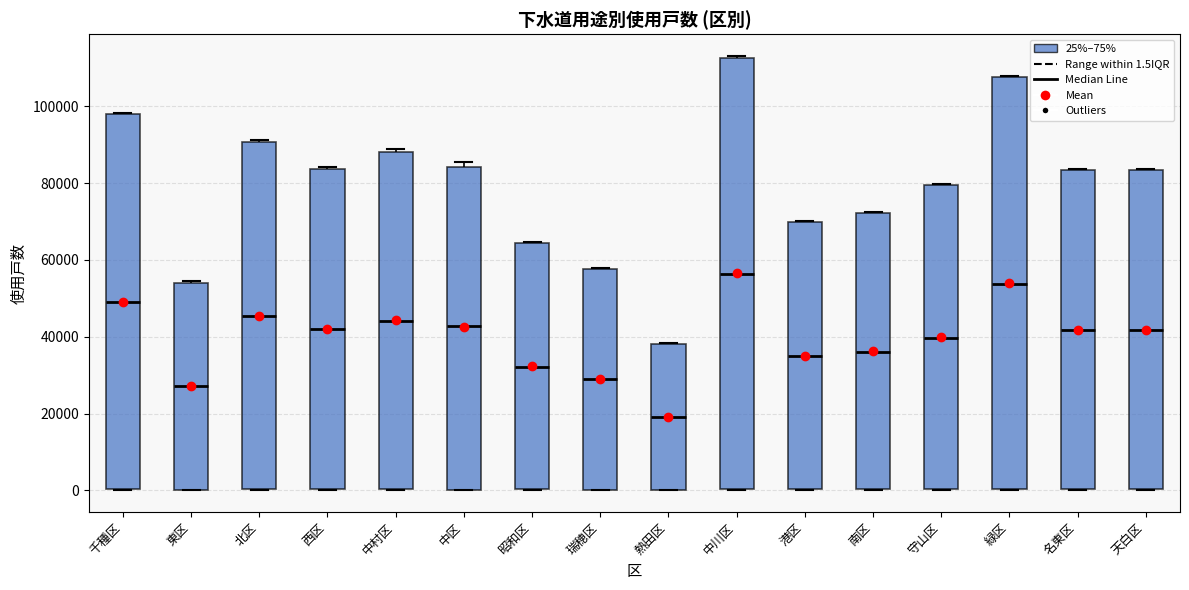

Reading left to right, read every box against the y-axis: the position of its median line, the range the box covers, and the ends of its whiskers. The values are not printed on the chart, so give them approximately, as read against the axis.

千種区: median 48000, box 0 to 98000, whiskers 0 to 98000
東区: median 28000, box 0 to 54000, whiskers 0 to 54000
北区: median 46000, box 0 to 90000, whiskers 0 to 92000
西区: median 42000, box 0 to 84000, whiskers 0 to 84000
中村区: median 44000, box 0 to 88000, whiskers 0 to 88000 (just above the box's upper edge)
中区: median 42000, box 0 to 84000, whiskers 0 to 86000
昭和区: median 32000, box 0 to 64000, whiskers 0 to 64000
瑞穂区: median 28000, box 0 to 58000, whiskers 0 to 58000
熱田区: median 20000, box 0 to 38000, whiskers 0 to 38000
中川区: median 56000, box 0 to 112000, whiskers 0 to 114000
港区: median 34000, box 0 to 70000, whiskers 0 to 70000
南区: median 36000, box 0 to 72000, whiskers 0 to 72000
守山区: median 40000, box 0 to 80000, whiskers 0 to 80000
緑区: median 54000, box 0 to 108000, whiskers 0 to 108000
名東区: median 42000, box 0 to 84000, whiskers 0 to 84000
天白区: median 42000, box 0 to 84000, whiskers 0 to 84000